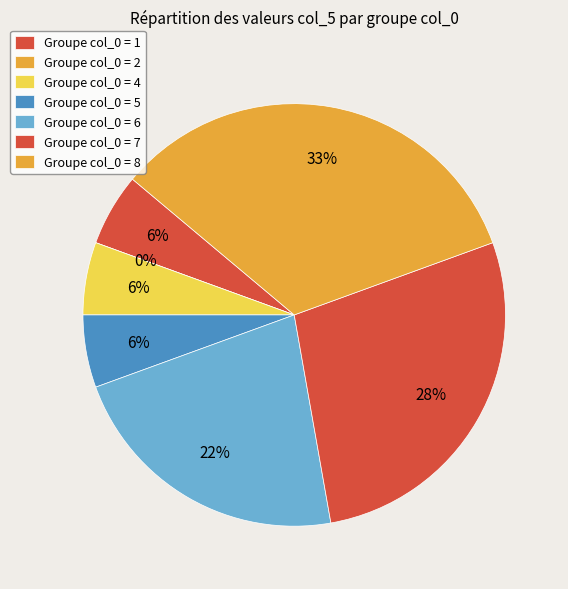

Does any single category account for the majority?

No